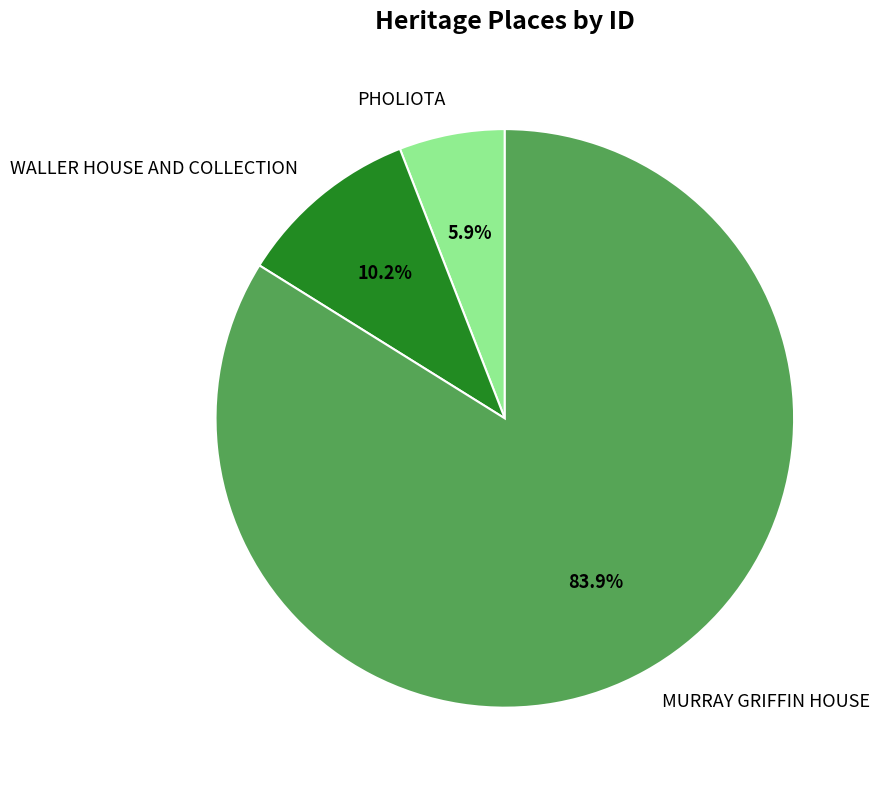

True or false: PHOLIOTA accounts for 6% of the total.

True